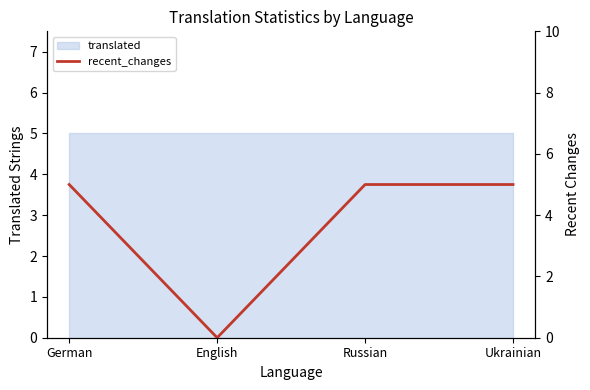

Which label corresponds to the smallest value in the chart?

English